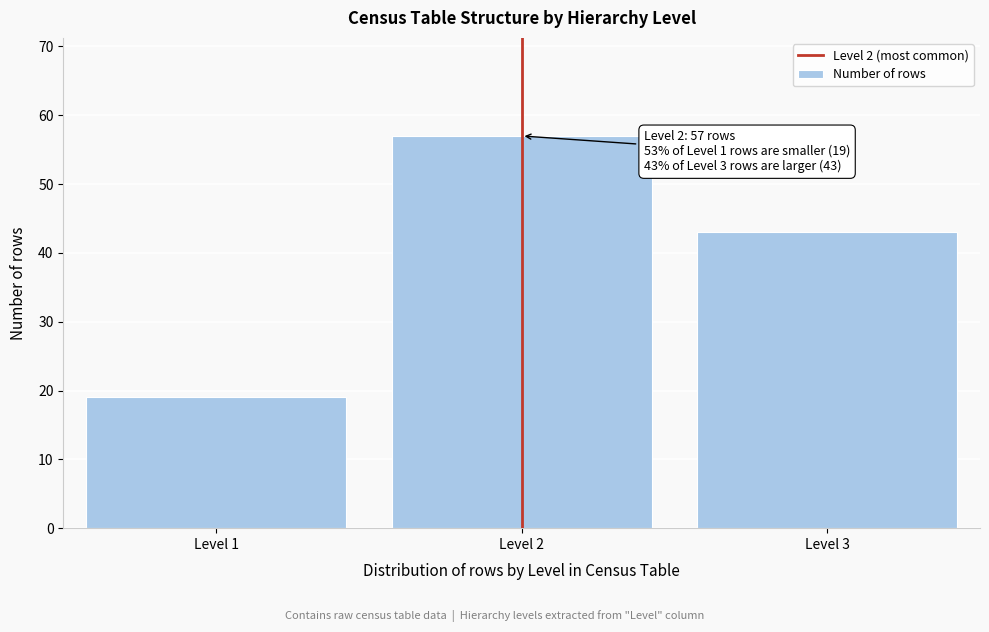

Reading left to right, transcribe all the data shown in this chart.

Level 1=19	Level 2=57	Level 3=43